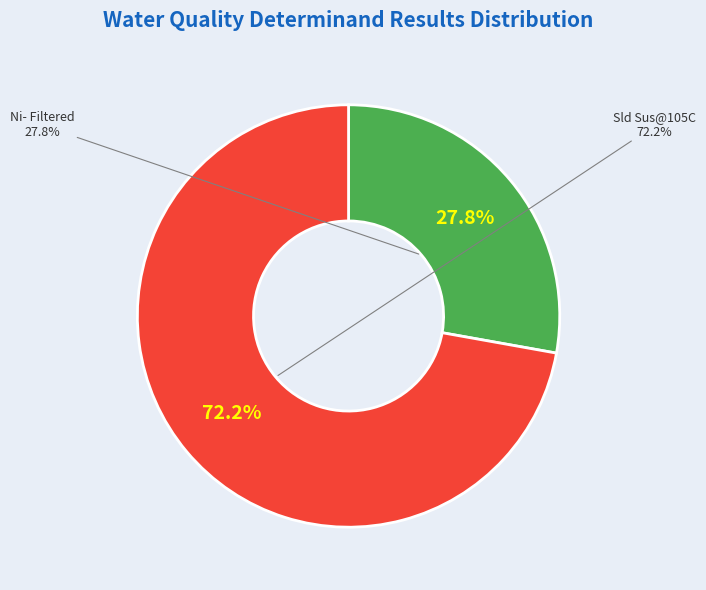

Between Ni- Filtered and Sld Sus@105C, which is larger?

Sld Sus@105C